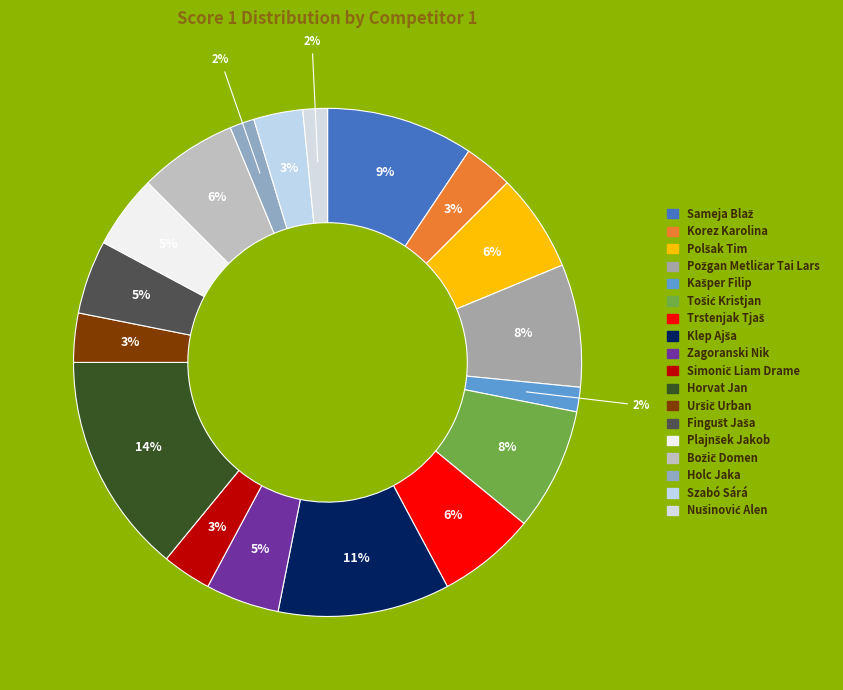

What percentage is the Uršič Urban slice, to the nearest percent?

3%